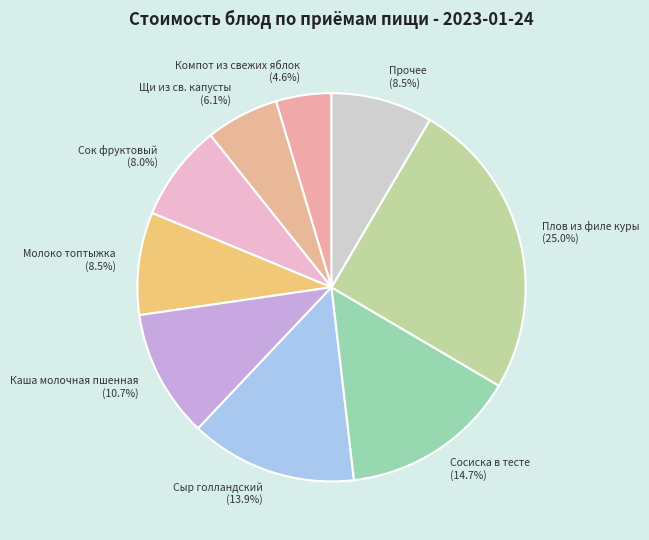

Does Молоко топтыжка represent more than half of the total?

No